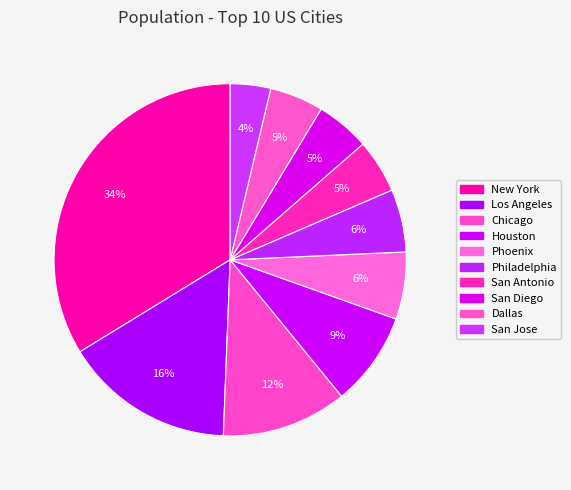

How many segments does this pie chart have?

10